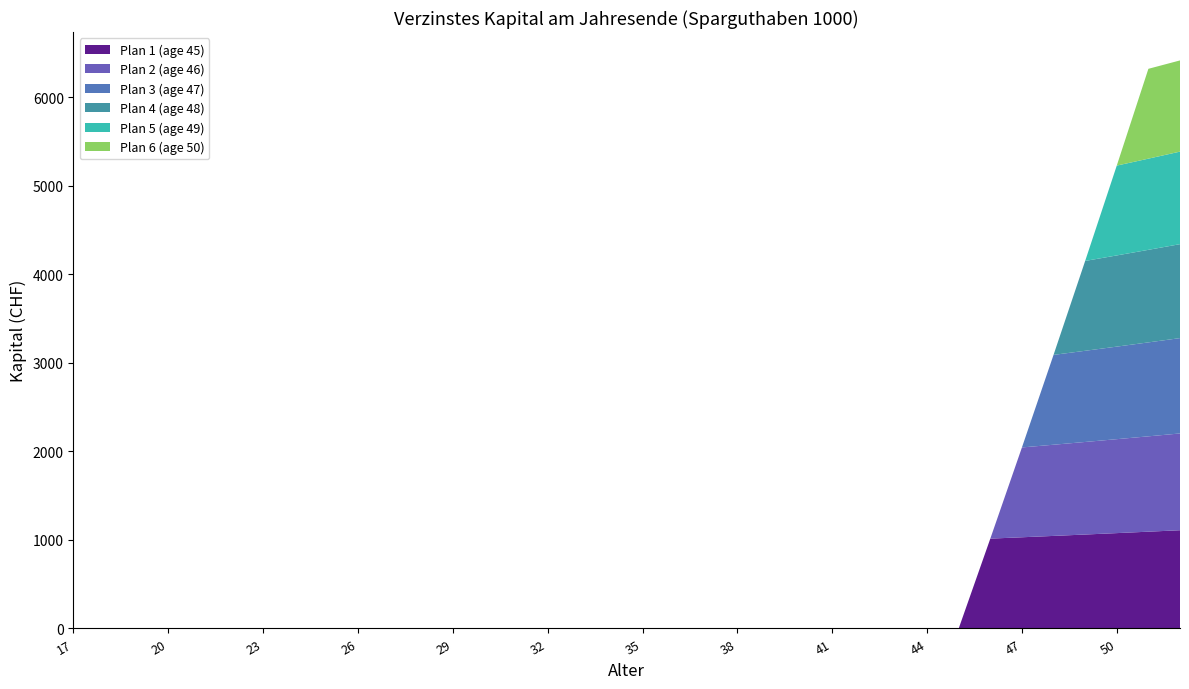

Reading left to right, extract all data points from this chart.

Plan 1 (age 45): 0.0	0.0	0.0	0.0	0.0	0.0	0.0	0.0	0.0	0.0	0.0	0.0	0.0	0.0	0.0	0.0	0.0	0.0	0.0	0.0	0.0	0.0	0.0	0.0	0.0	0.0	0.0	0.0	0.0	1015.0	1030.2	1045.7	1061.4	1077.3	1093.4	1109.8
Plan 2 (age 46): 0.0	0.0	0.0	0.0	0.0	0.0	0.0	0.0	0.0	0.0	0.0	0.0	0.0	0.0	0.0	0.0	0.0	0.0	0.0	0.0	0.0	0.0	0.0	0.0	0.0	0.0	0.0	0.0	0.0	0.0	1015.0	1030.2	1045.7	1061.4	1077.3	1093.4
Plan 3 (age 47): 0.0	0.0	0.0	0.0	0.0	0.0	0.0	0.0	0.0	0.0	0.0	0.0	0.0	0.0	0.0	0.0	0.0	0.0	0.0	0.0	0.0	0.0	0.0	0.0	0.0	0.0	0.0	0.0	0.0	0.0	0.0	1015.0	1030.2	1045.7	1061.4	1077.3
Plan 4 (age 48): 0.0	0.0	0.0	0.0	0.0	0.0	0.0	0.0	0.0	0.0	0.0	0.0	0.0	0.0	0.0	0.0	0.0	0.0	0.0	0.0	0.0	0.0	0.0	0.0	0.0	0.0	0.0	0.0	0.0	0.0	0.0	0.0	1015.0	1030.2	1045.7	1061.4
Plan 5 (age 49): 0.0	0.0	0.0	0.0	0.0	0.0	0.0	0.0	0.0	0.0	0.0	0.0	0.0	0.0	0.0	0.0	0.0	0.0	0.0	0.0	0.0	0.0	0.0	0.0	0.0	0.0	0.0	0.0	0.0	0.0	0.0	0.0	0.0	1015.0	1030.2	1045.7
Plan 6 (age 50): 0.0	0.0	0.0	0.0	0.0	0.0	0.0	0.0	0.0	0.0	0.0	0.0	0.0	0.0	0.0	0.0	0.0	0.0	0.0	0.0	0.0	0.0	0.0	0.0	0.0	0.0	0.0	0.0	0.0	0.0	0.0	0.0	0.0	0.0	1015.0	1030.2